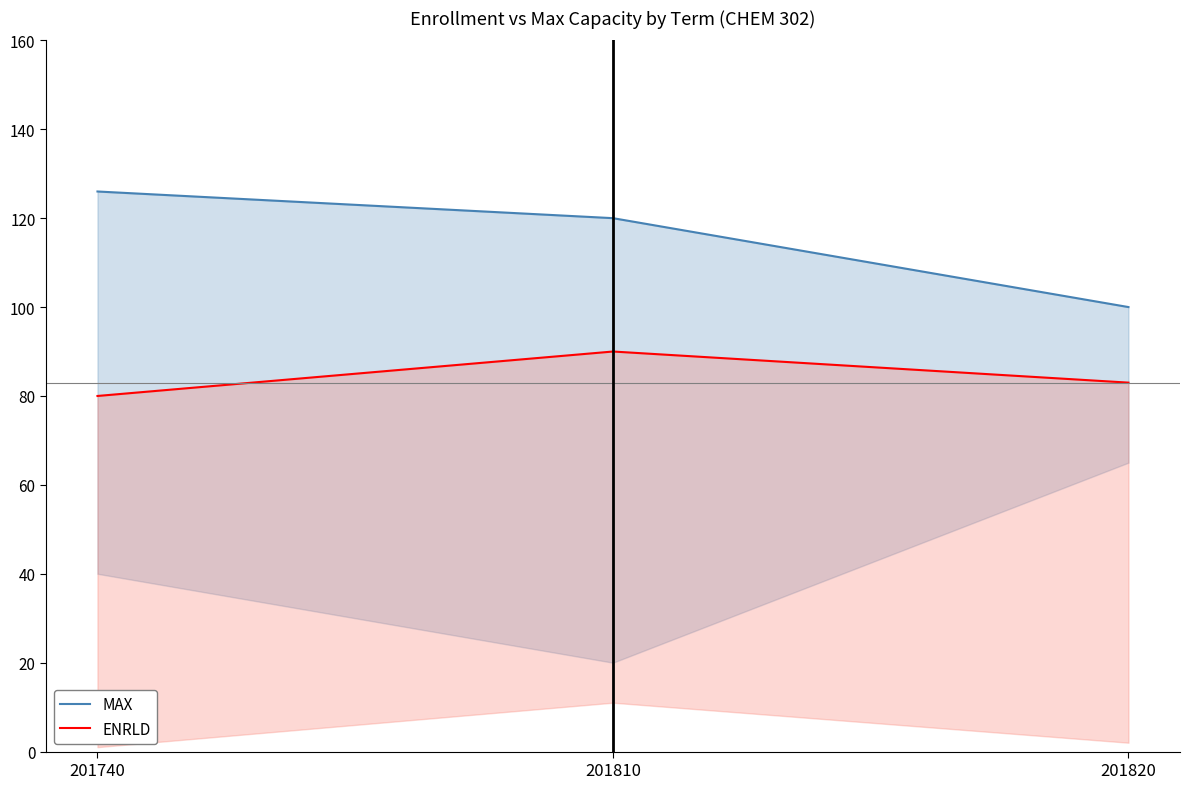

What is the difference between the maximum and minimum values in the ENRLD series?

10